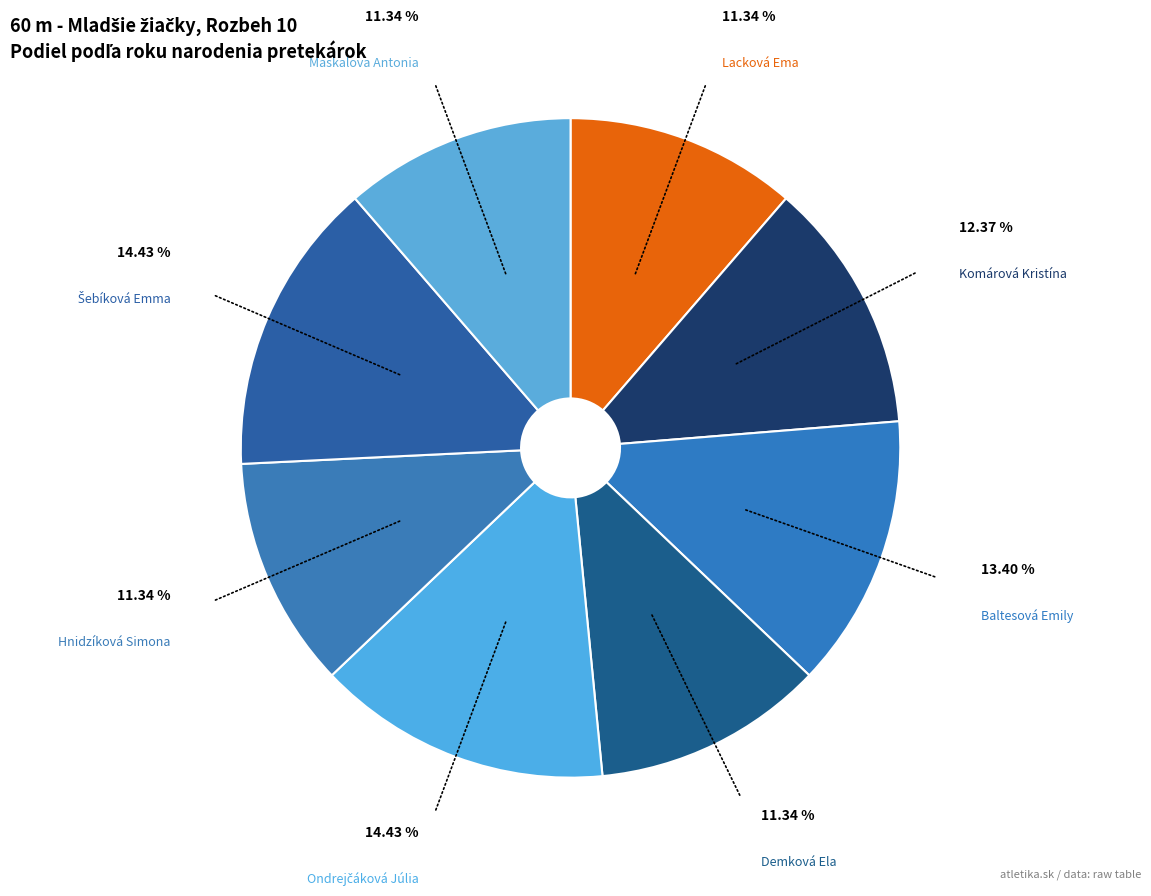

What is the ratio of the value at Lacková Ema to the value at Baltesová Emily?

0.8